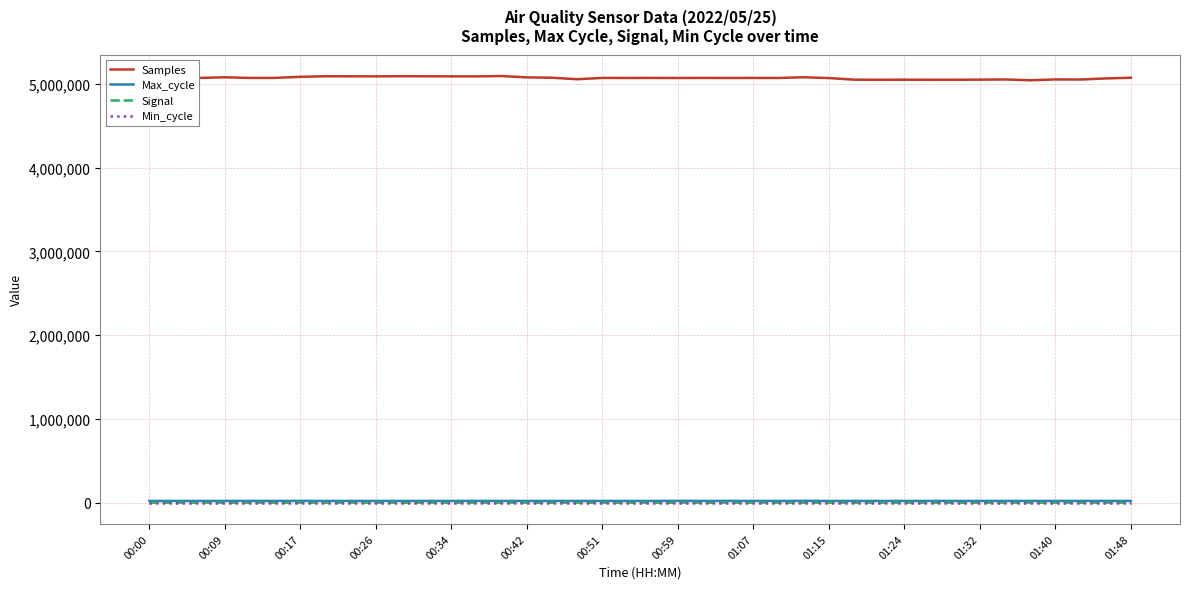

Which series has the largest total across all categories?

Samples